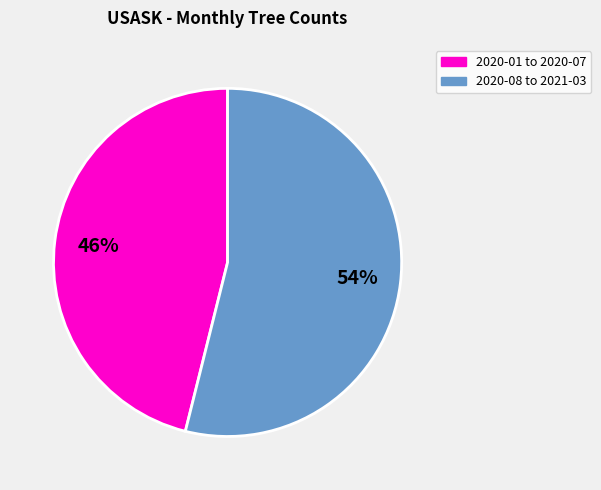

How many slices are in this pie chart?

2